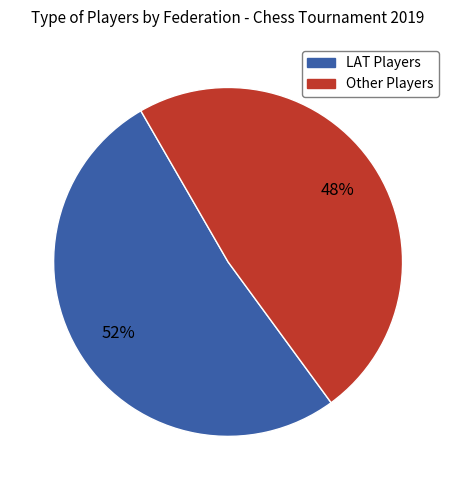

To the nearest percent, what is the average slice percentage?

50%